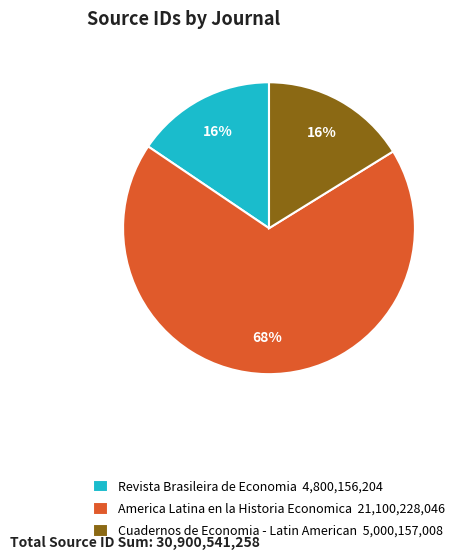

To the nearest percent, what portion does America Latina en la Historia Economica 21,100,228,046 represent?

68%